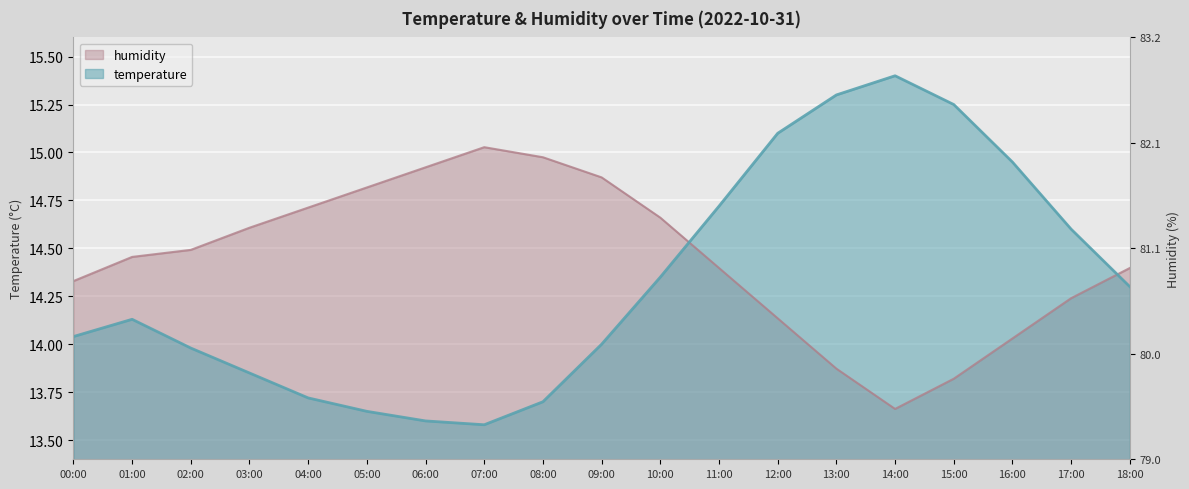

What is the label of the 16th point from the right?

03:00